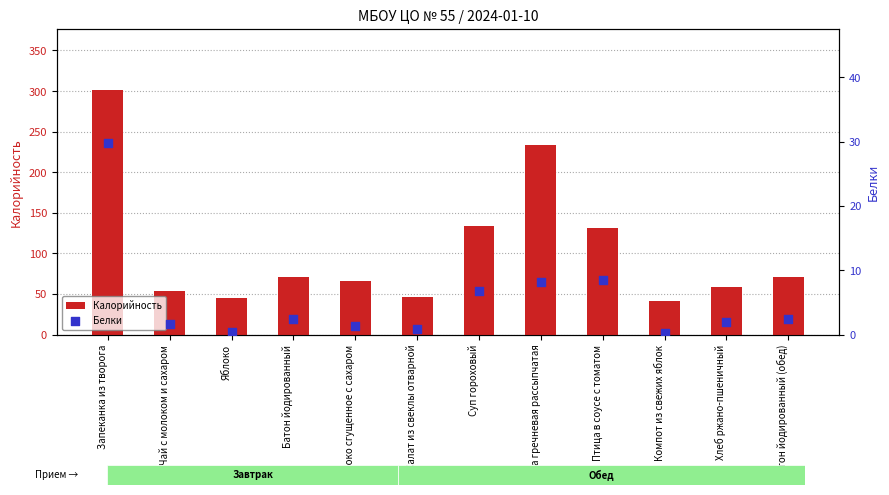

Which series reaches the maximum Y coordinate?

Калорийность